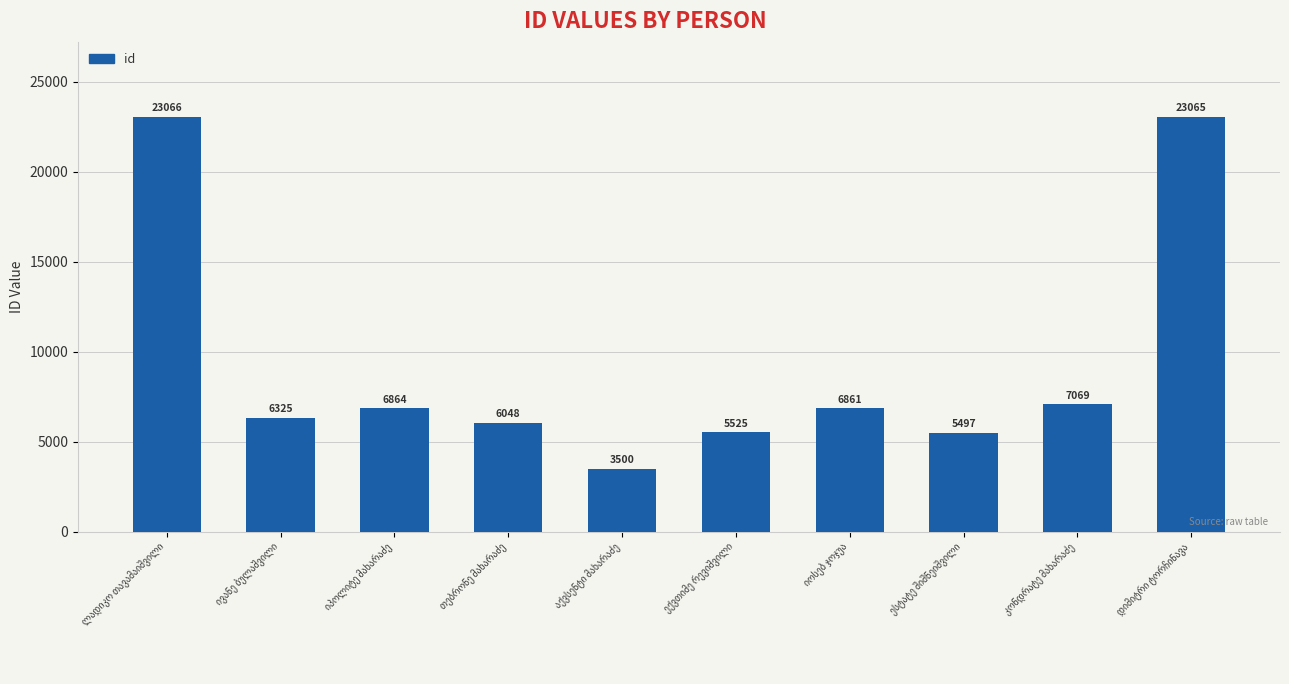

What is the minimum value shown in the chart?

3500